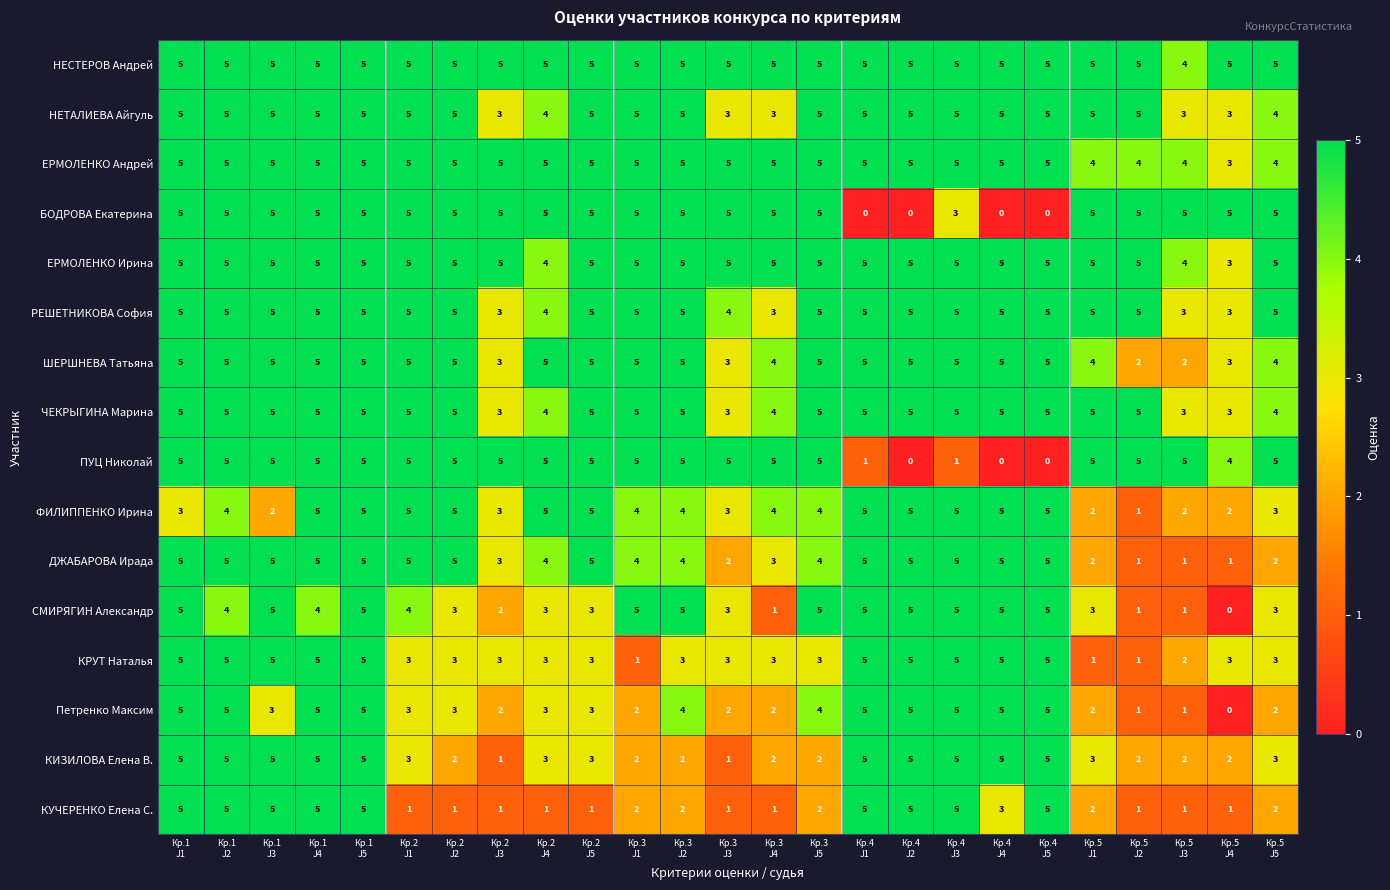

What is the highest value of the ШЕРШНЕВА Татьяна series?

5